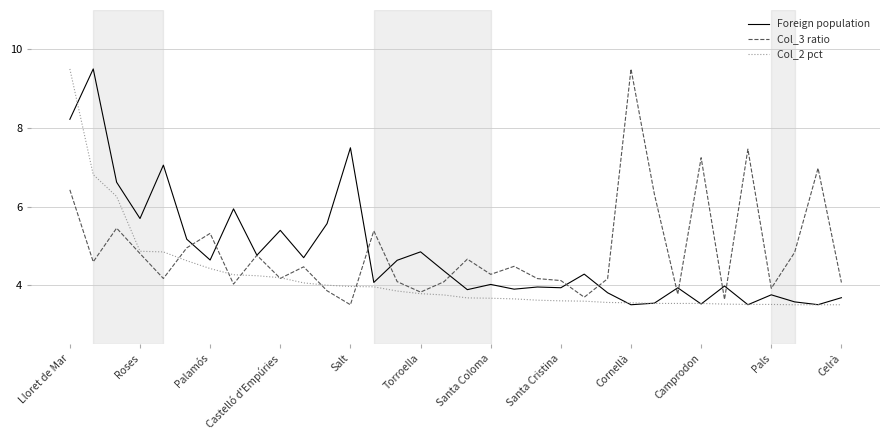

What is the greatest value displayed?

9.5